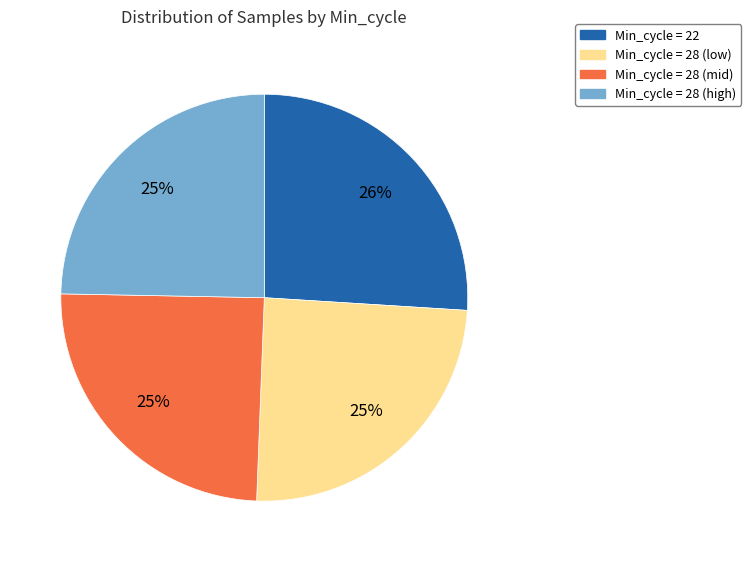

To the nearest percent, what is the average slice percentage?

25%